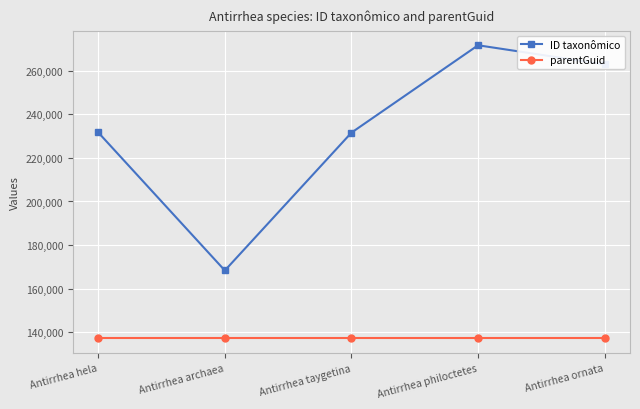

True or false: parentGuid and ID taxonômico cross at least once.

False